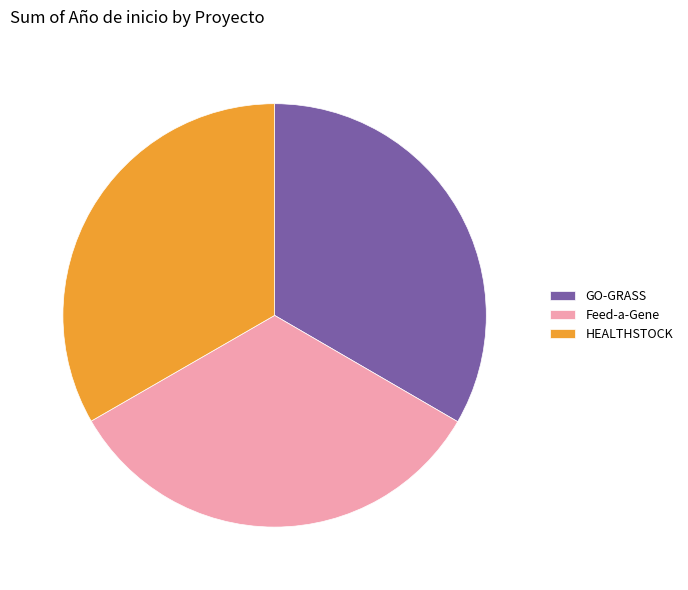

How many slices are in this pie chart?

3